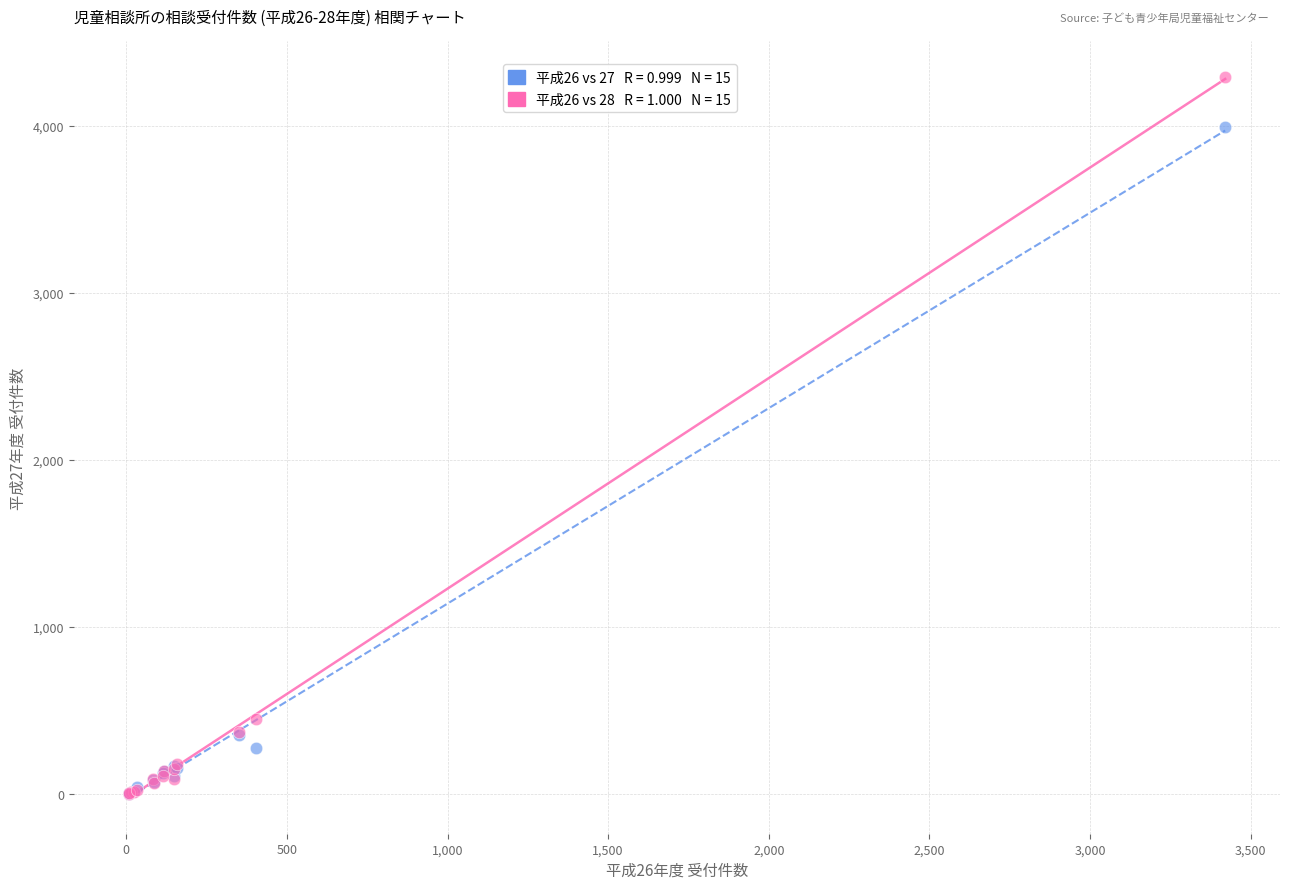

Across all series, what Y value is closest to 2144?

449